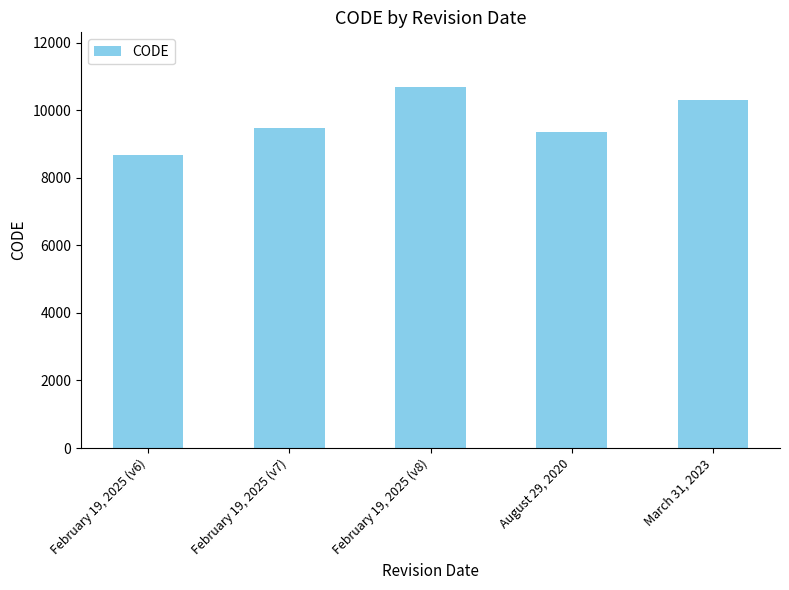

What is the value of the 2nd bar from the left?

9483